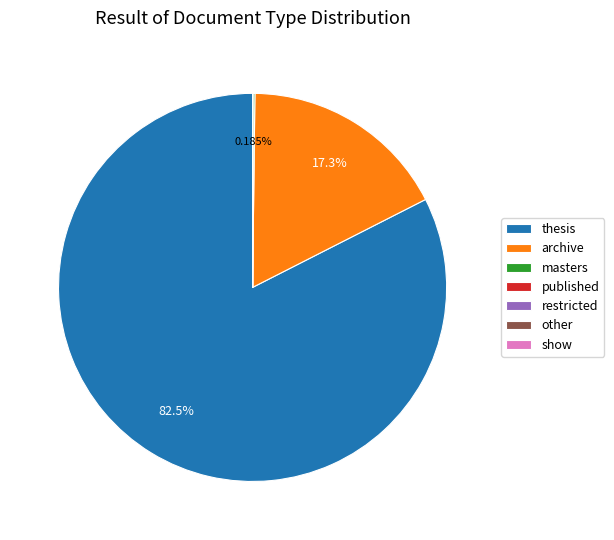

To the nearest percent, what percentage of the pie is thesis?

82%